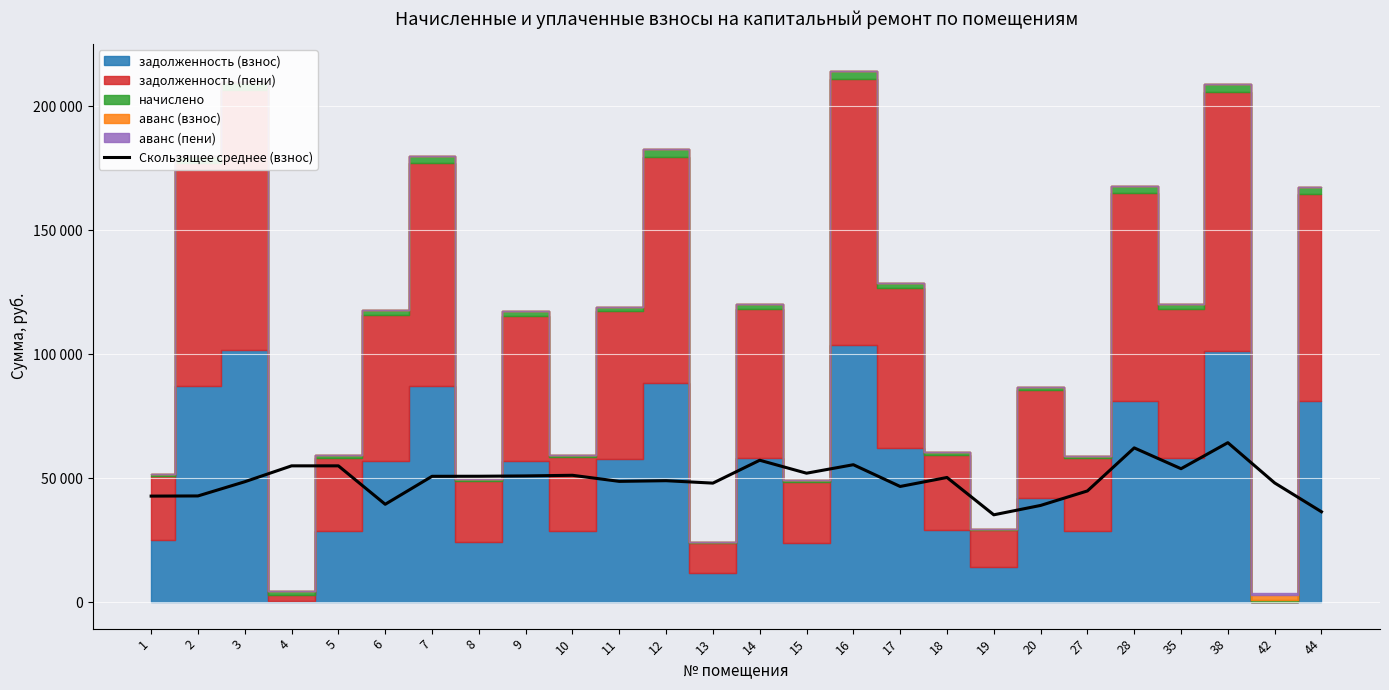

What is the value of the 9th point from the left?

50876.1